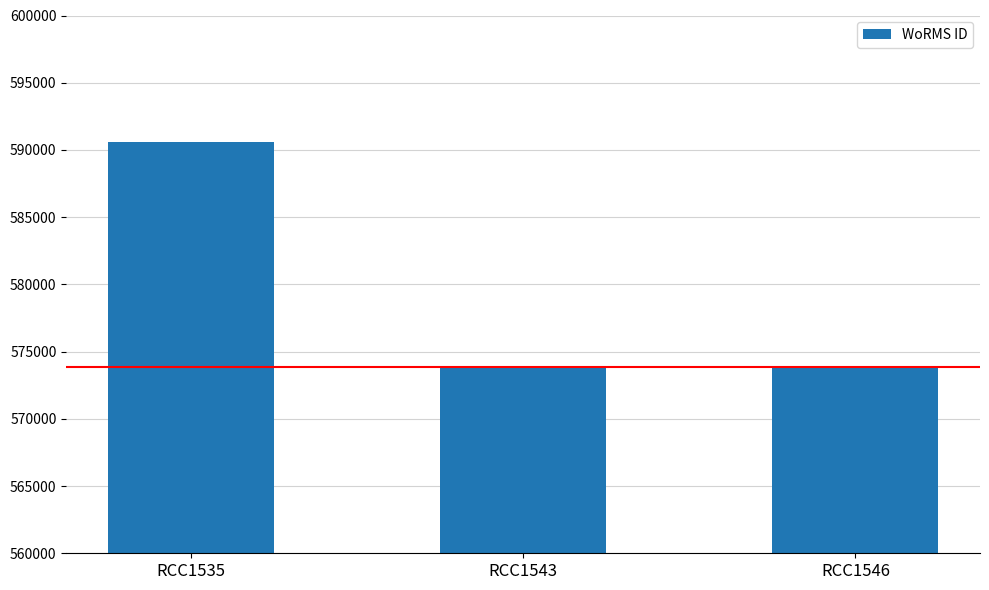

The chart shows a value of 870677 at RCC1543. True or false?

False